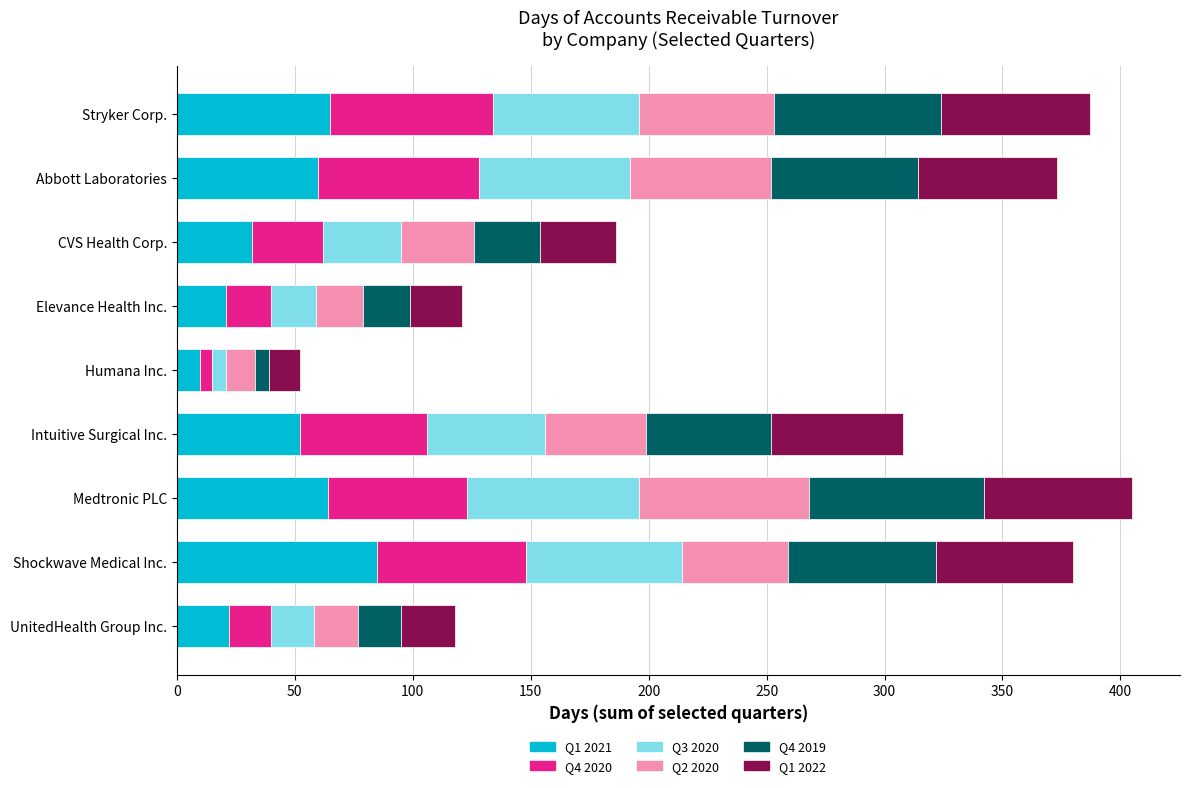

The value of Q1 2021 at Elevance Health Inc. is 21. True or false?

True